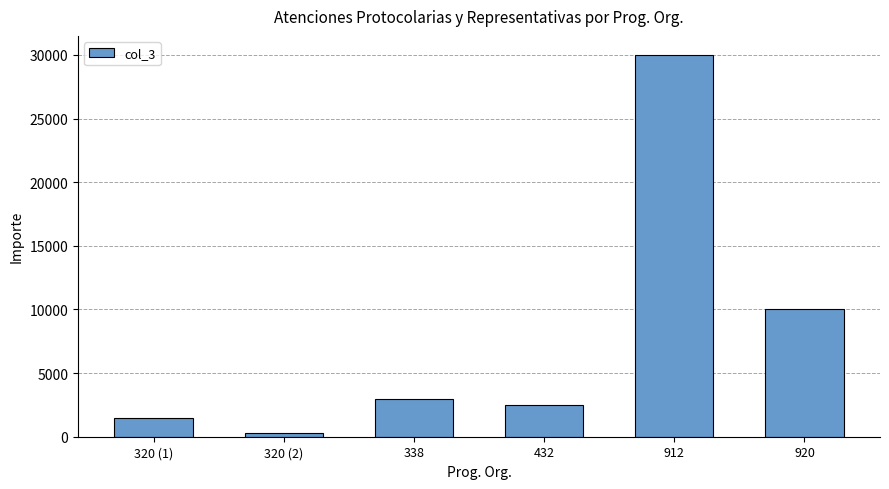

How many data points does each series have?

6